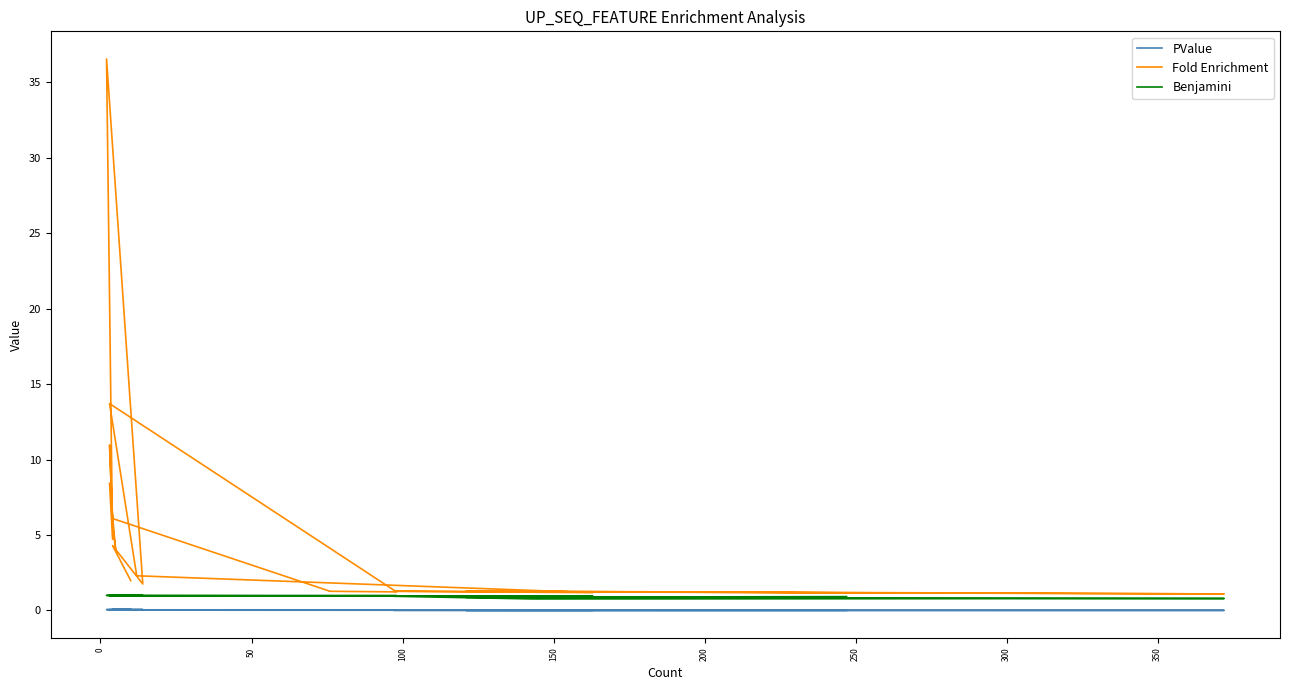

Which series has the widest spread of values?

Fold Enrichment